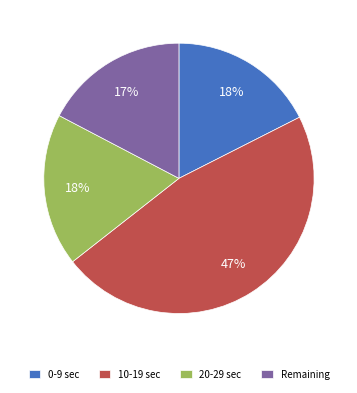

Do 10-19 sec and 0-9 sec together represent more than half of the pie?

Yes